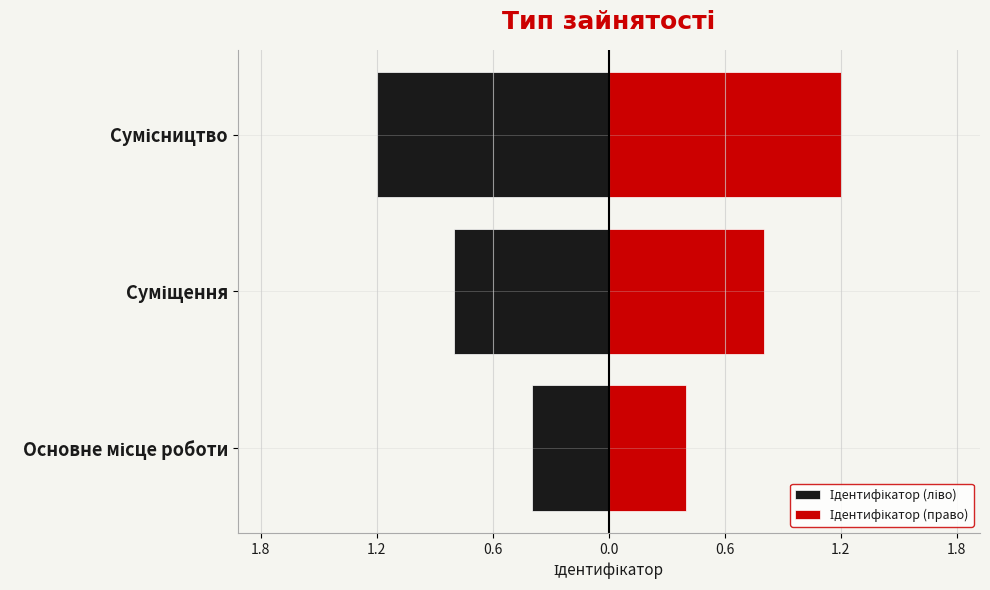

What is the value of the Ідентифікатор (право) bar at the 2nd from the left?

0.8